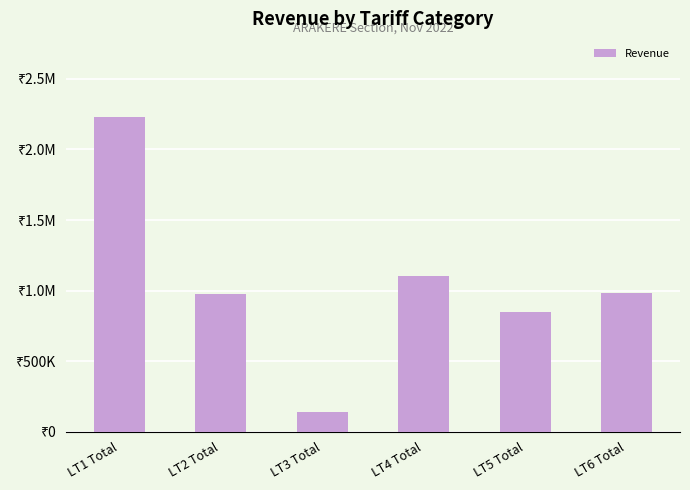

At which label does the data first exceed 985625?

LT1 Total